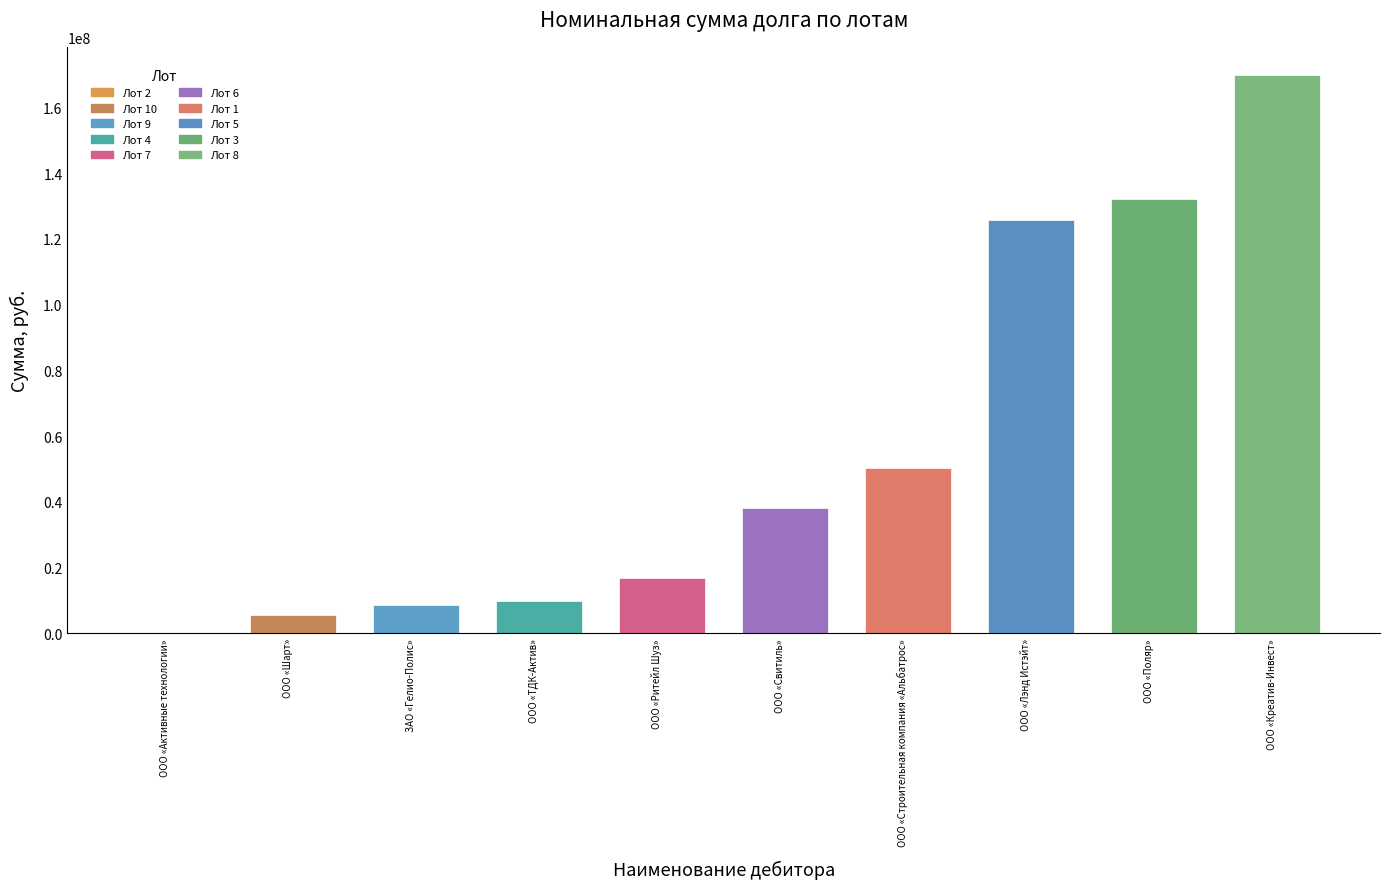

Between ЗАО «Гелио-Полис» and ООО «Свитиль», which is larger?

ООО «Свитиль»